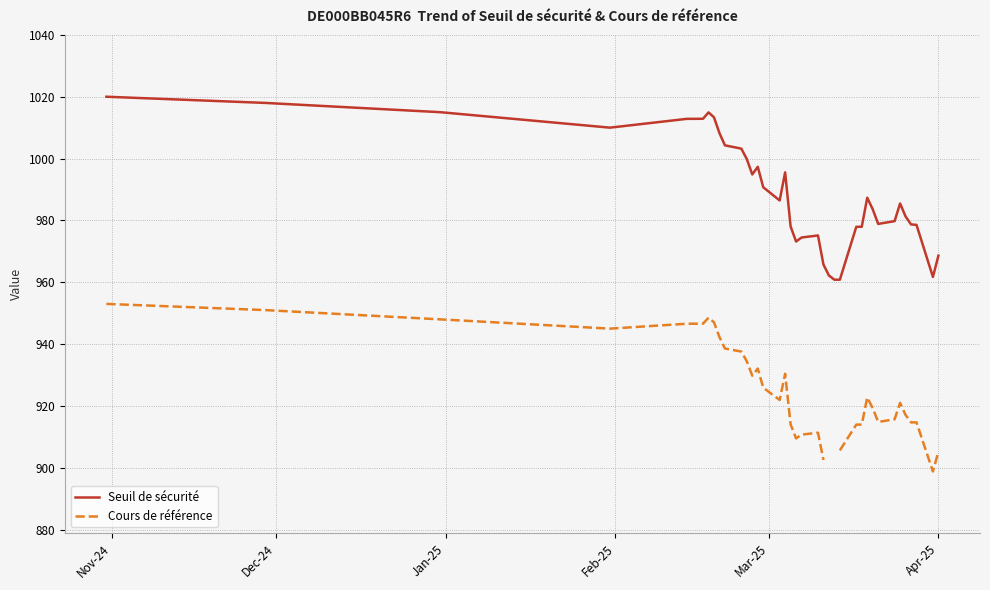

At how many categories does at least one series exceed 987?

17